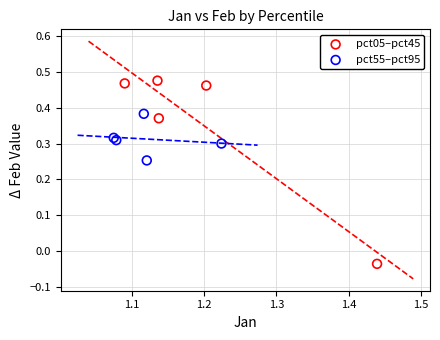

Which series has the largest Y range (max minus min)?

pct05–pct45